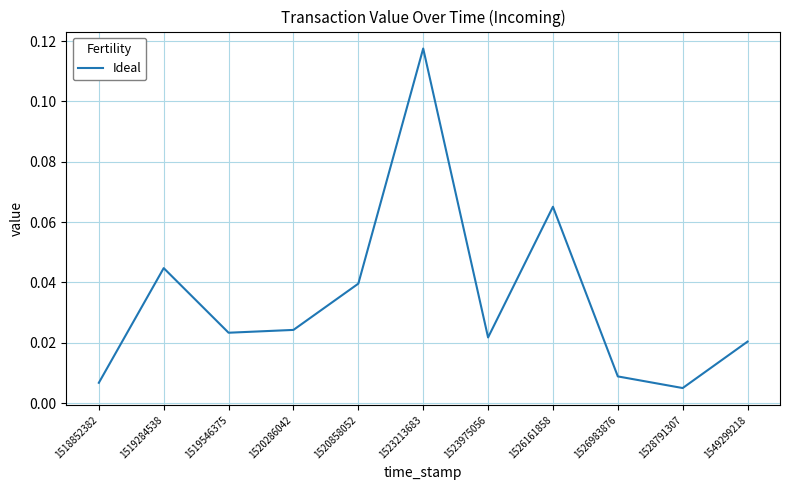

At which category does the chart reach its peak across all series?

1523213683